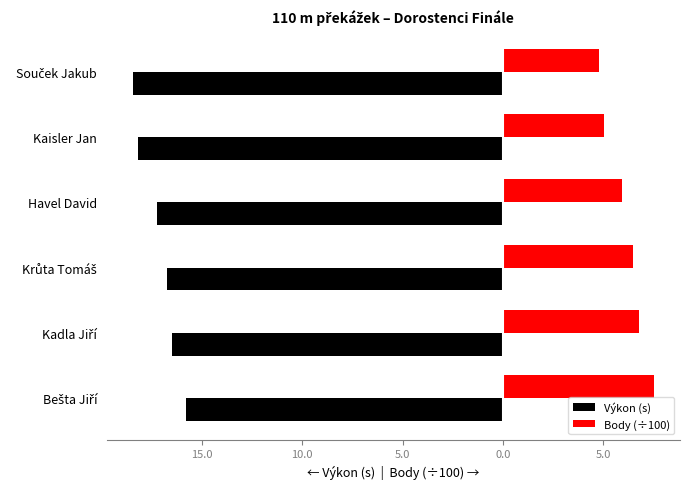

What are all the series names shown in the legend?

Výkon (s), Body (÷100)